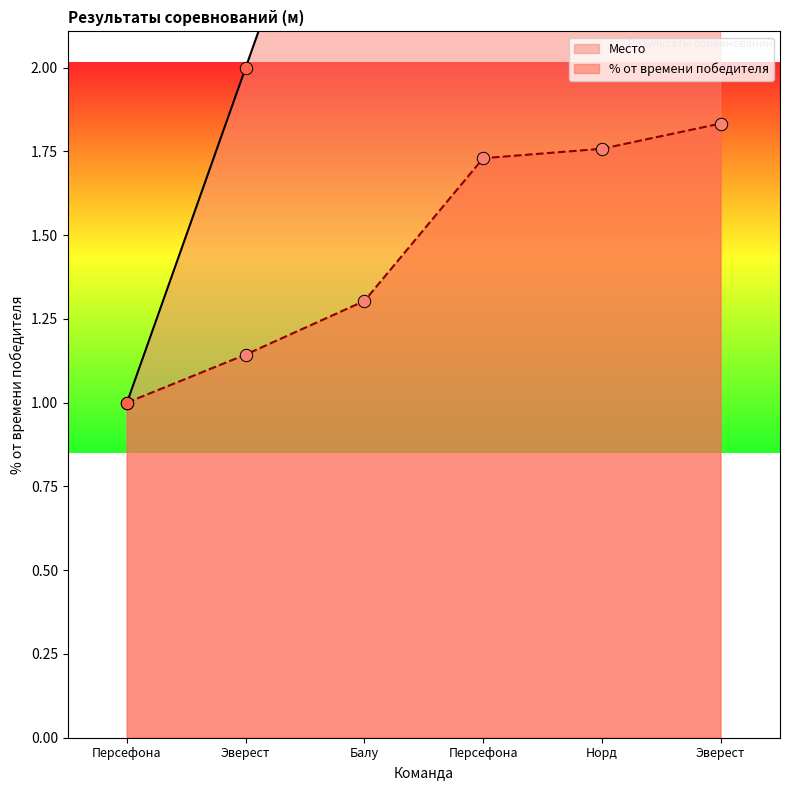

Which series has the largest total across all categories?

Место